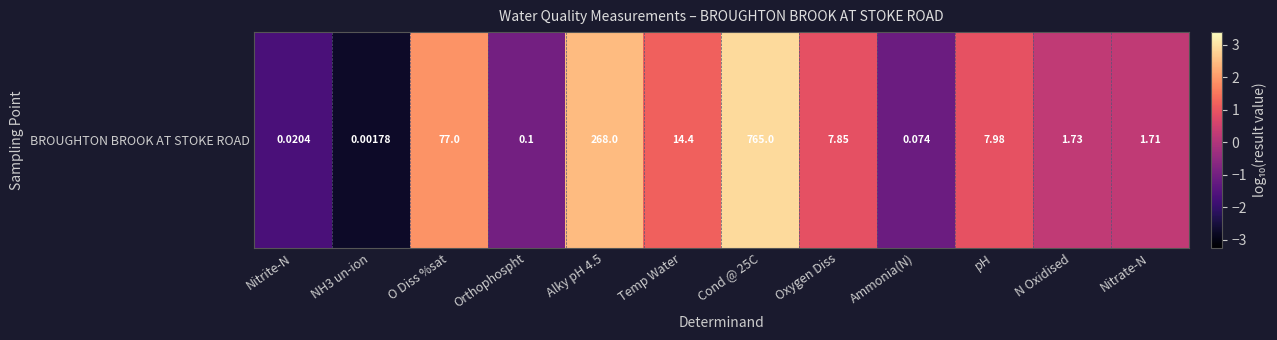

How many series are shown in this chart?

1